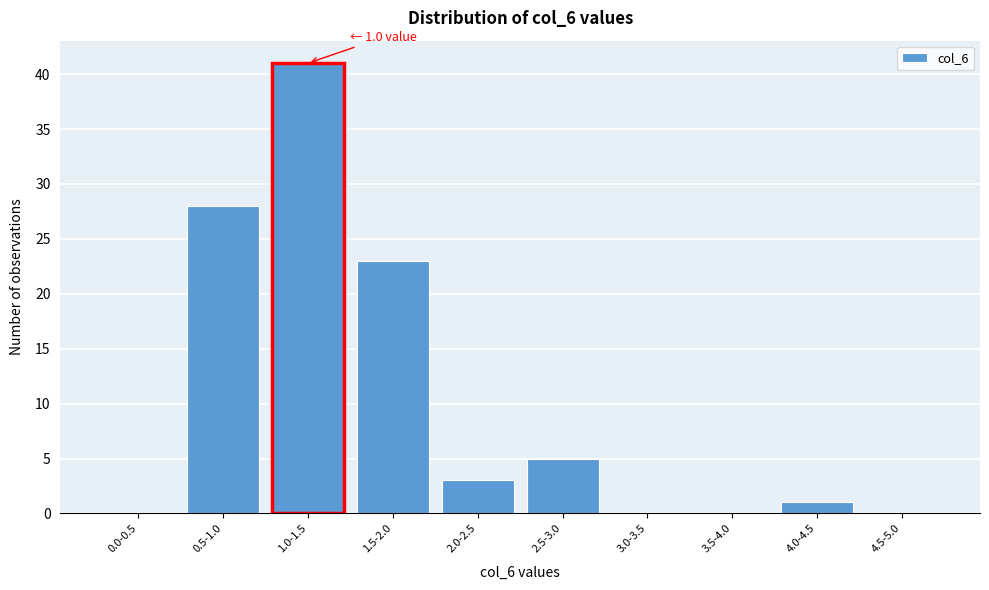

Reading right to left, transcribe all the data shown in this chart.

4.5-5.0=0	4.0-4.5=1	3.5-4.0=0	3.0-3.5=0	2.5-3.0=5	2.0-2.5=3	1.5-2.0=23	1.0-1.5=41	0.5-1.0=28	0.0-0.5=0